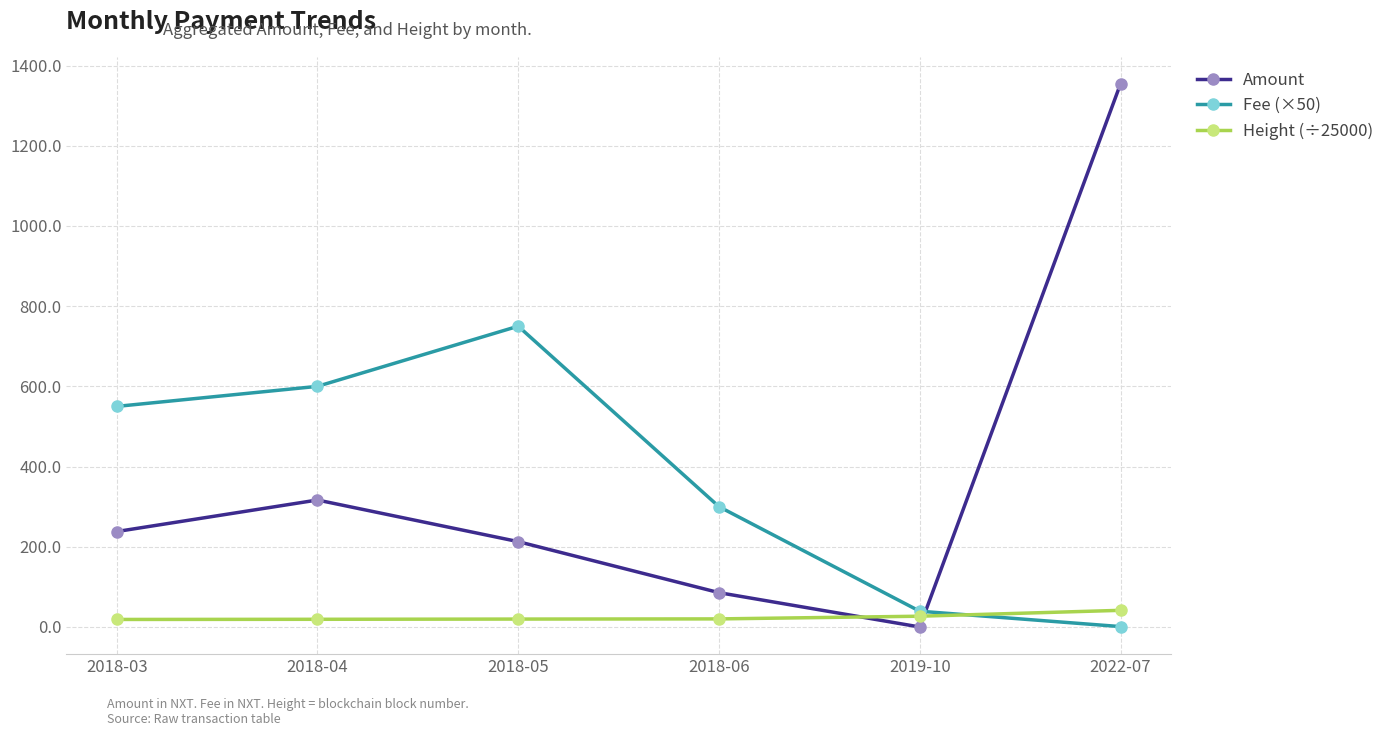

How many interior local peaks does the Fee (×50) series have?

1